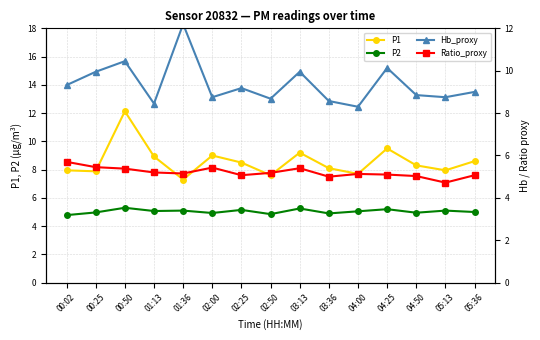

How many data points in Hb_proxy are above 9?

7